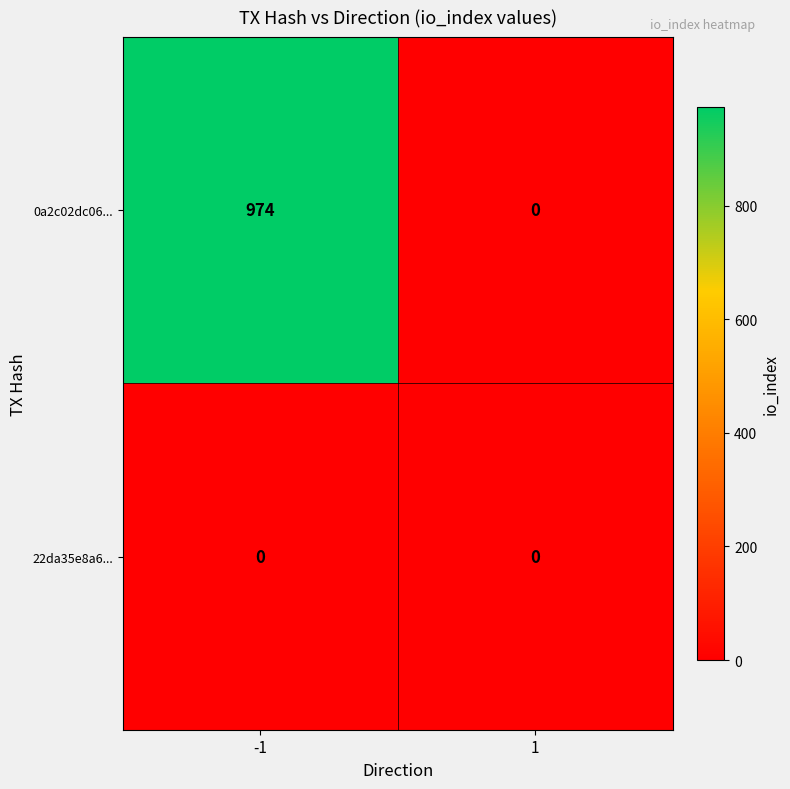

The 22da35e8a6... series shows 0 at -1. True or false?

True